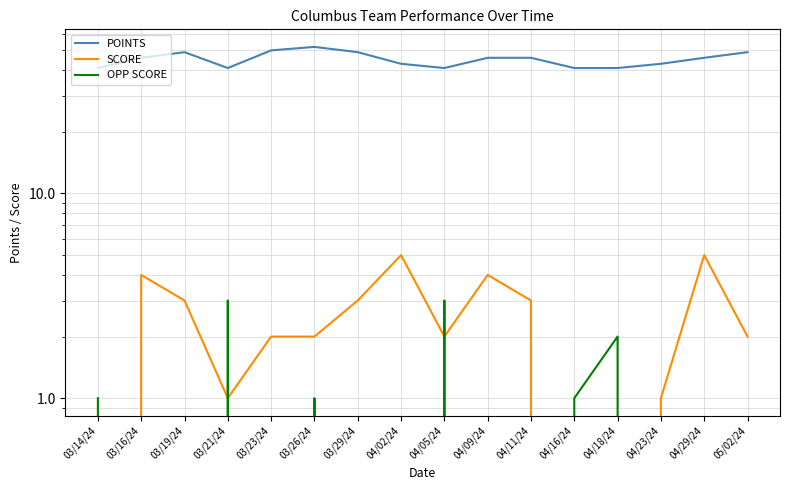

Which category has the lowest value in the OPP SCORE series?

03/16/24